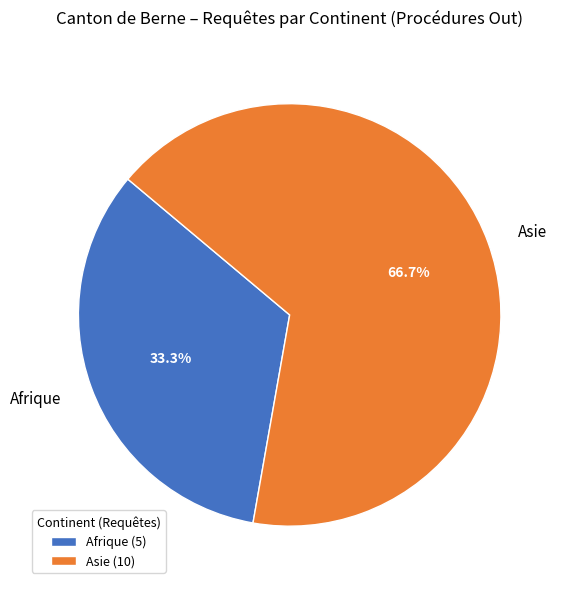

What percentage do Asie and Afrique together represent?

100.0%